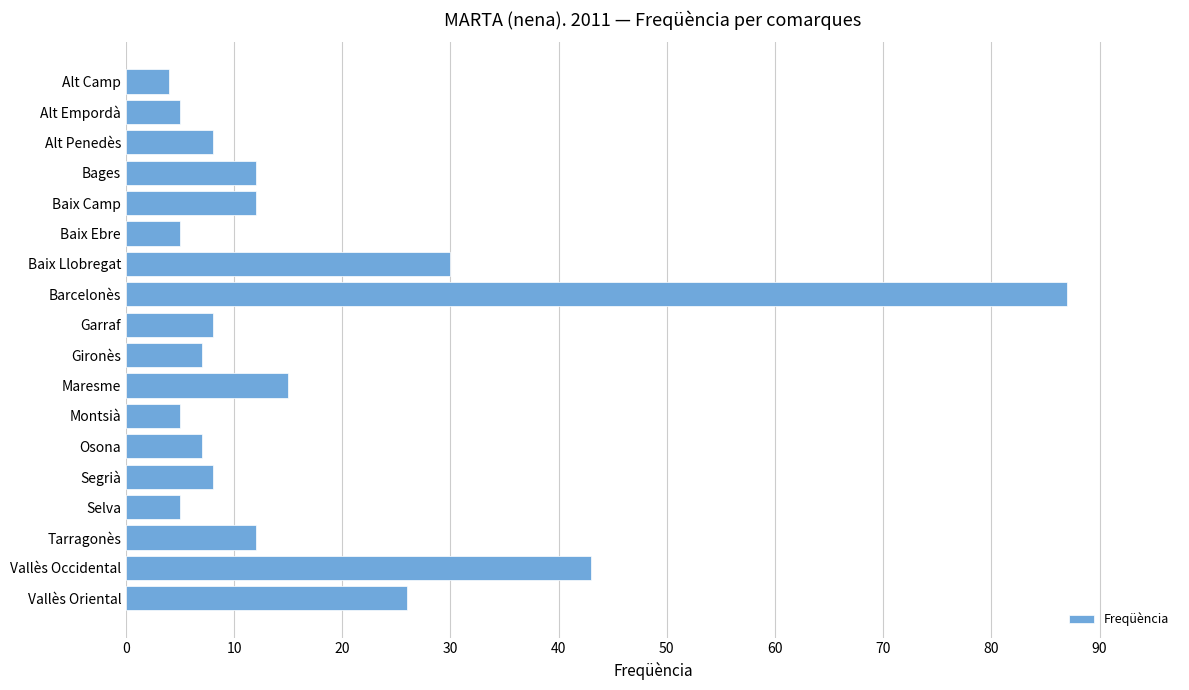

Reading bottom to top, list all the values displayed in this chart.

Vallès Oriental=26	Vallès Occidental=43	Tarragonès=12	Selva=5	Segrià=8	Osona=7	Montsià=5	Maresme=15	Gironès=7	Garraf=8	Barcelonès=87	Baix Llobregat=30	Baix Ebre=5	Baix Camp=12	Bages=12	Alt Penedès=8	Alt Empordà=5	Alt Camp=4